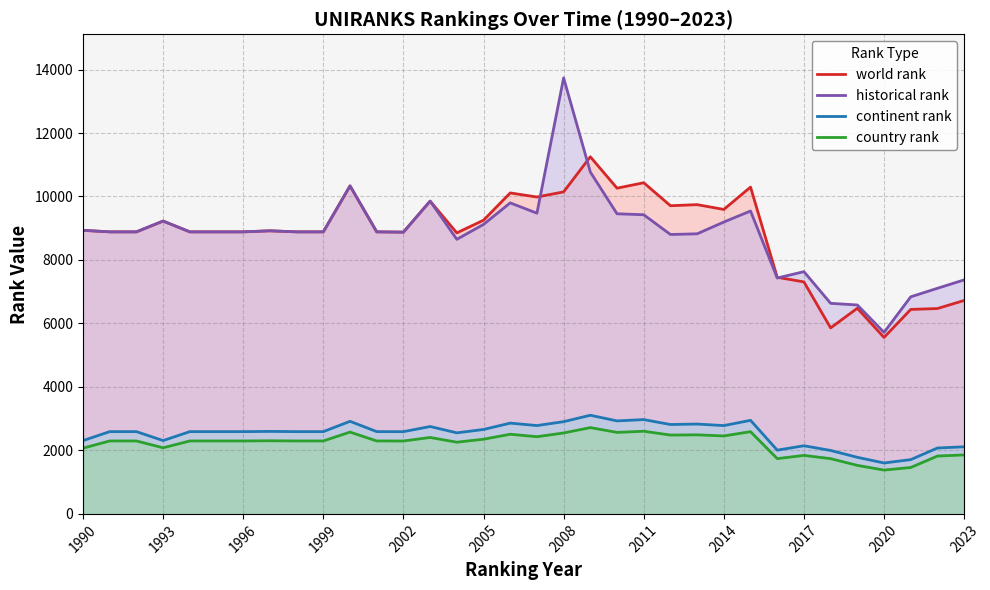

What is the minimum value for continent rank?

1604